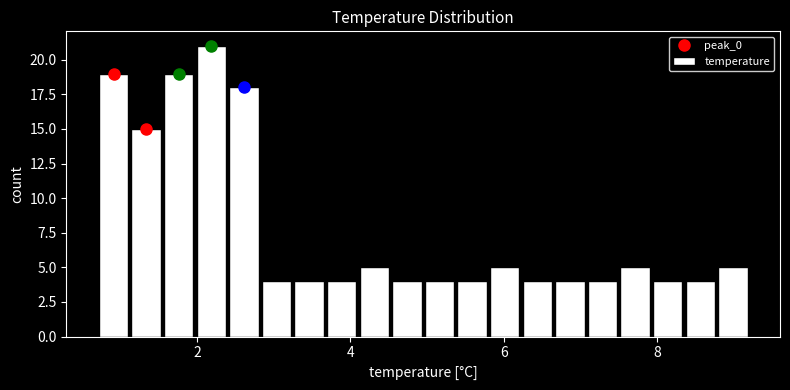

Around what value on the x-axis is the tallest bar? Give the approximate position of its centre, as read against the axis.

2.2